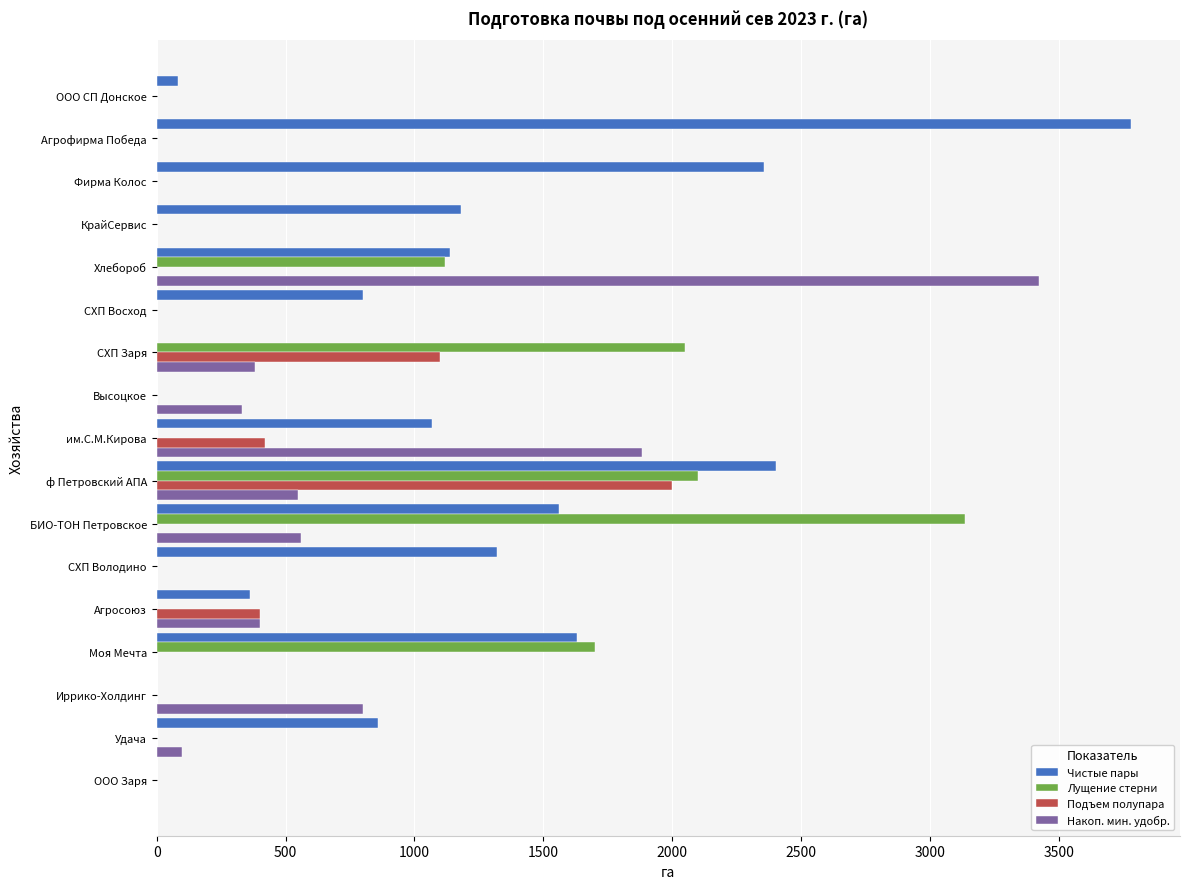

Which series changed the most between СХП Заря and СХП Володино?

Лущение стерни